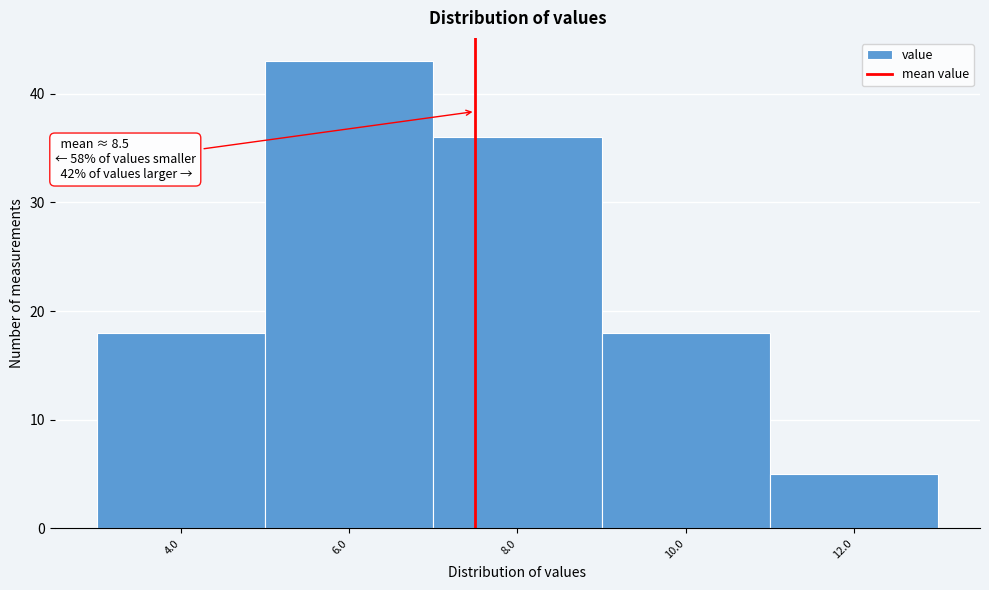

Reading right to left, transcribe all the data shown in this chart.

5	18	36	43	18